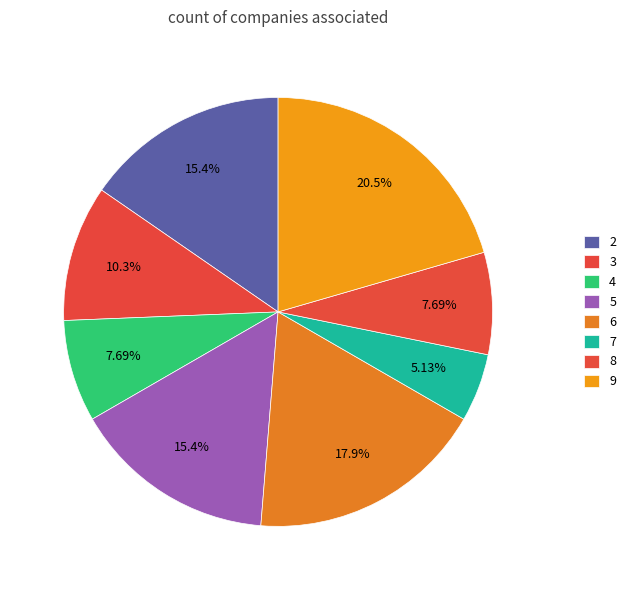

Which slice is the smallest?

7